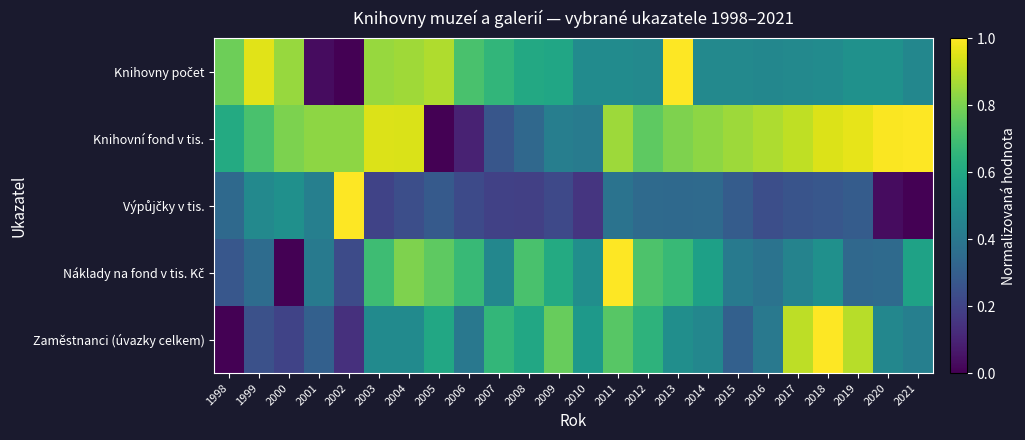

Which has a higher value, 2004 or 2015?

2004